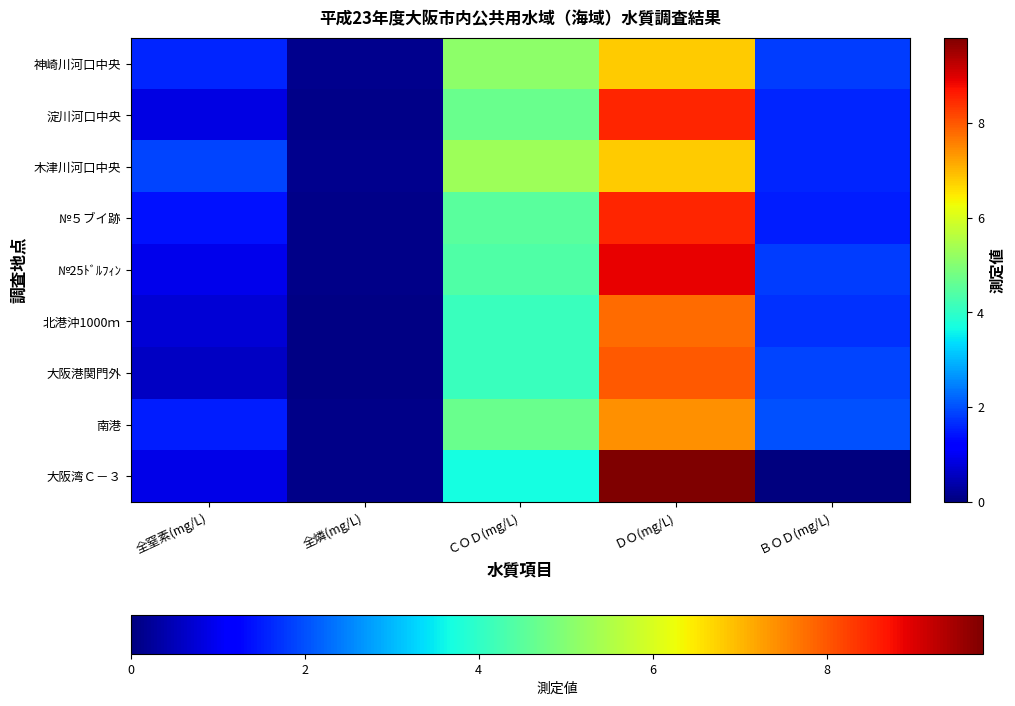

Which series has the largest total across all categories?

№25ﾄﾞﾙﾌｨﾝ